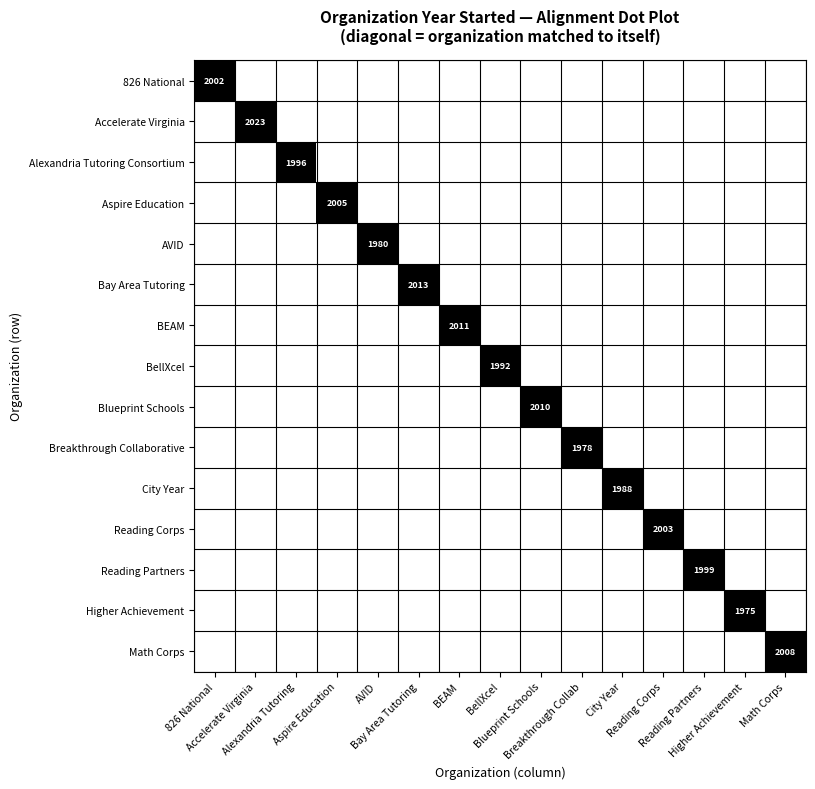

The value of Aspire Education at BellXcel is -1. True or false?

False